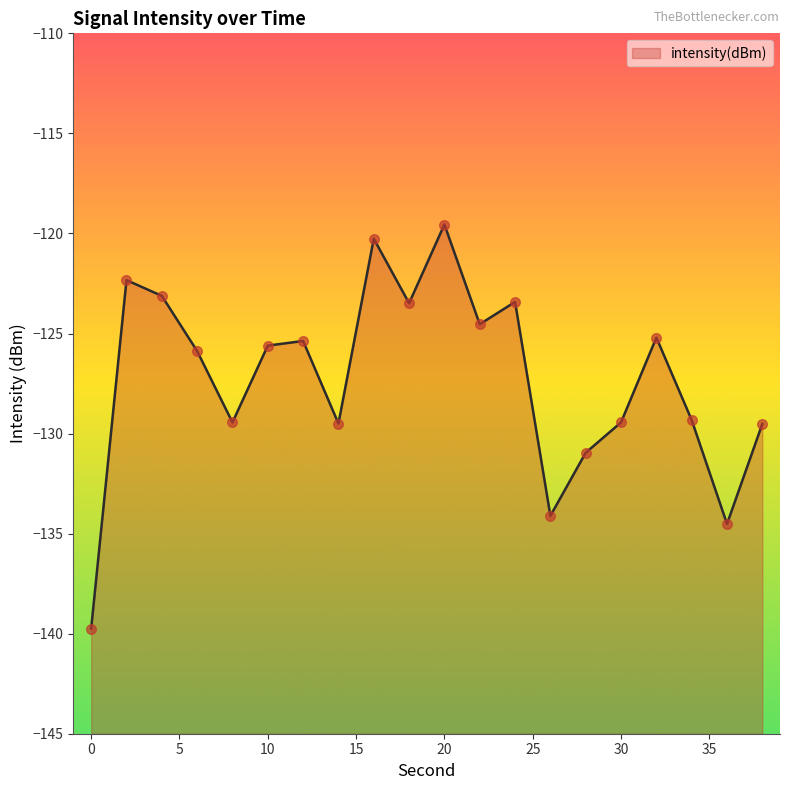

What is the change in value from 12 to 20?

+5.8